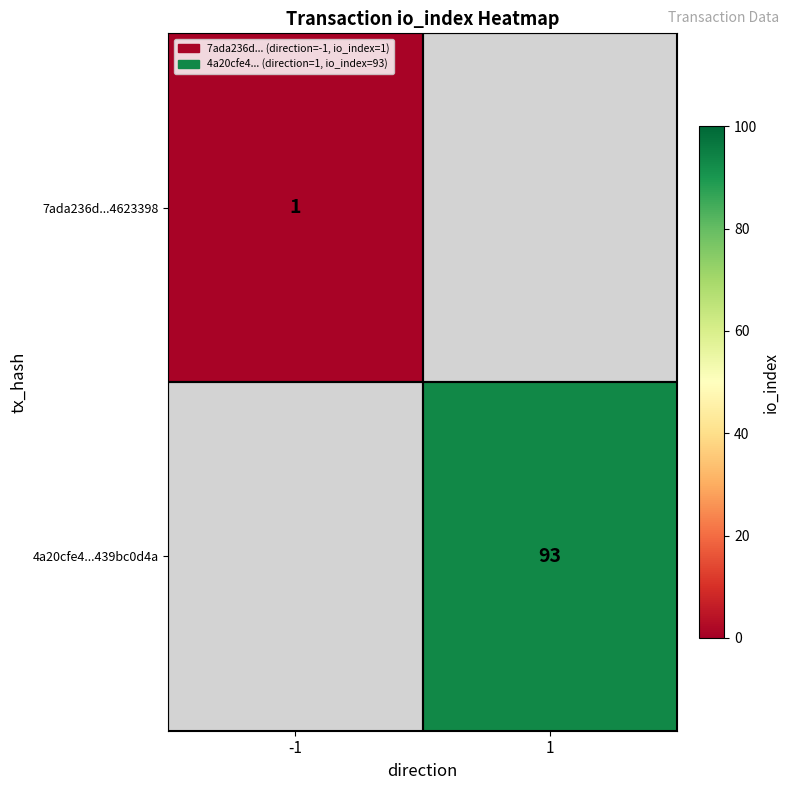

The 4a20cfe4...439bc0d4a series shows 132 at 1. True or false?

False